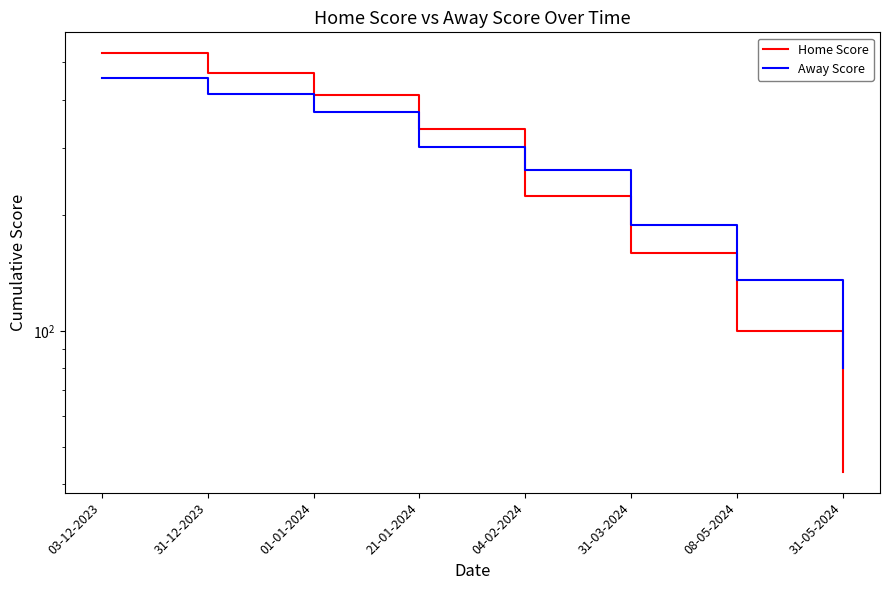

At 04-02-2024, list the series in order from largest to smallest.

Away Score, Home Score